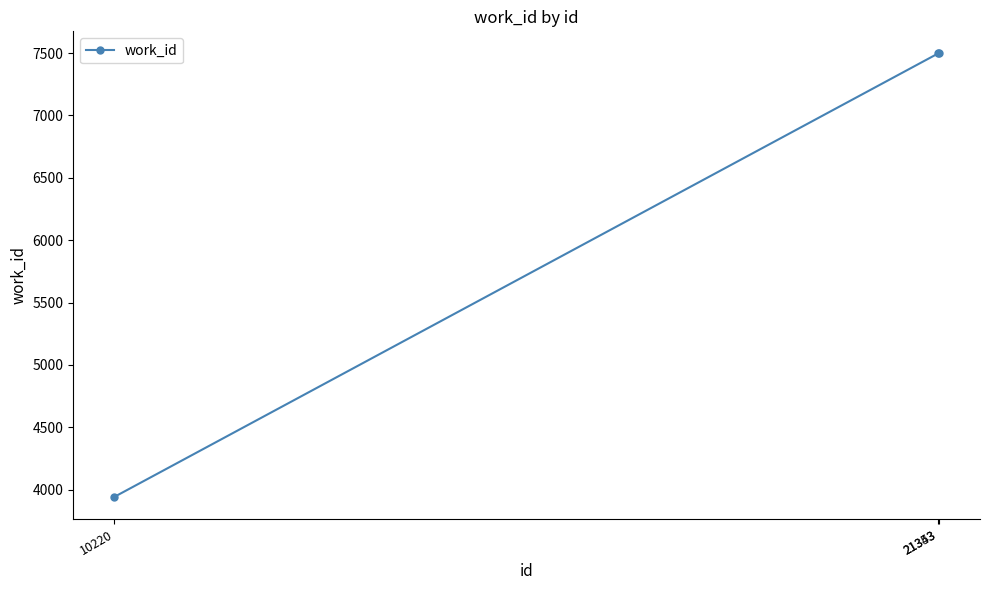

The chart shows a value of 3942 at 10220. True or false?

True